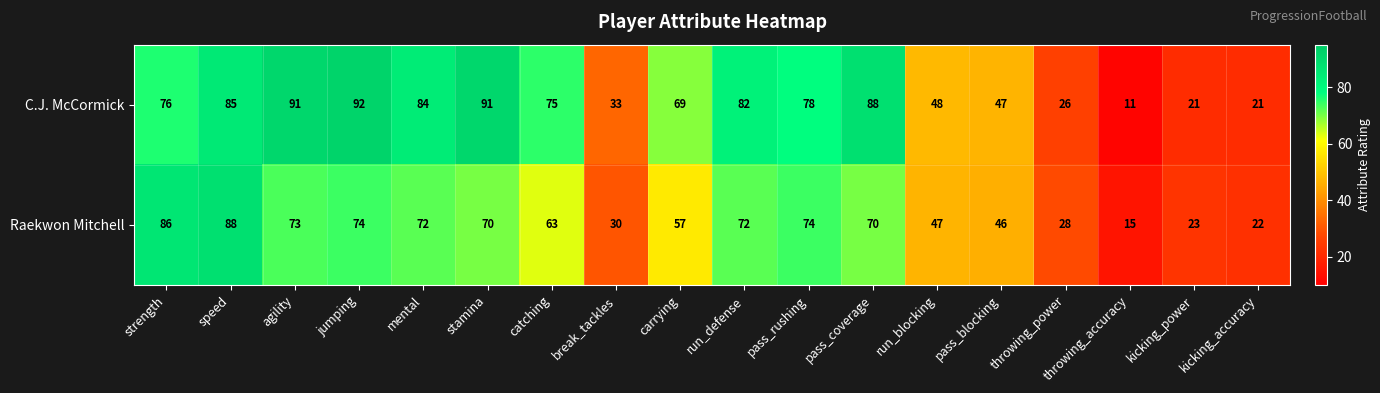

True or false: C.J. McCormick has a value of 19 at break_tackles.

False